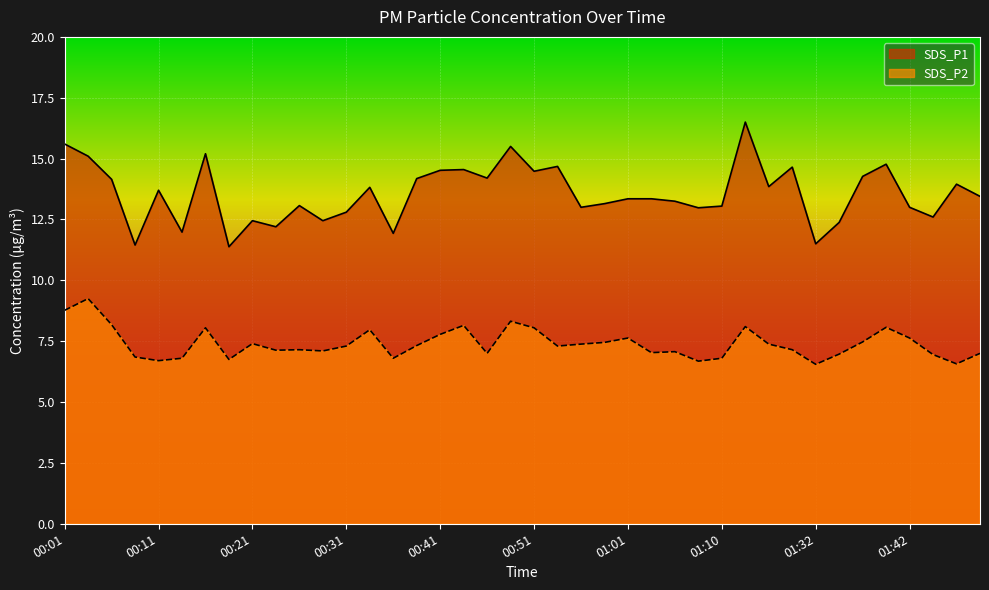

Reading left to right, what are all the values shown in this chart?

SDS_P1: 15.6	15.1	14.2	11.4	13.7	12.0	15.2	11.4	12.4	12.2	13.1	12.4	12.8	13.8	11.9	14.2	14.5	14.6	14.2	15.5	14.5	14.7	13.0	13.2	13.3	13.3	13.2	13.0	13.1	16.5	13.8	14.7	11.5	12.4	14.3	14.8	13.0	12.6	13.9	13.4
SDS_P2: 8.8	9.2	8.2	6.8	6.7	6.8	8.1	6.8	7.4	7.1	7.2	7.1	7.3	8.0	6.8	7.3	7.8	8.2	7.0	8.3	8.1	7.3	7.4	7.5	7.6	7.0	7.1	6.7	6.8	8.1	7.4	7.2	6.5	7.0	7.5	8.1	7.6	7.0	6.6	7.0